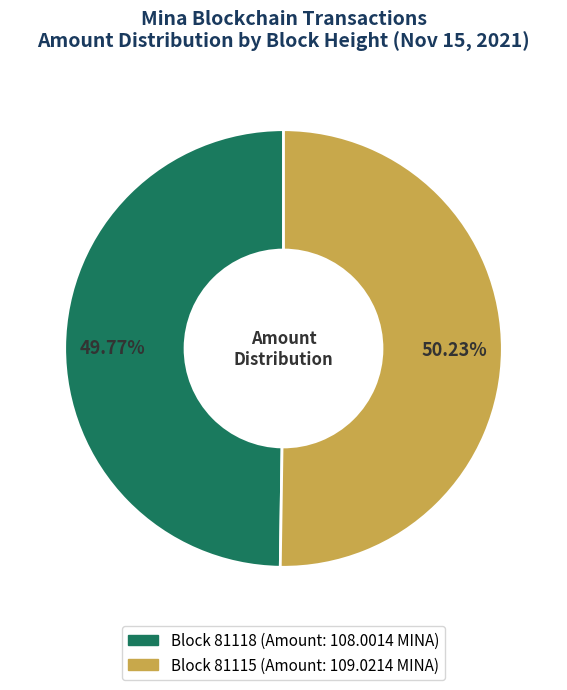

How many slices are in this pie chart?

2